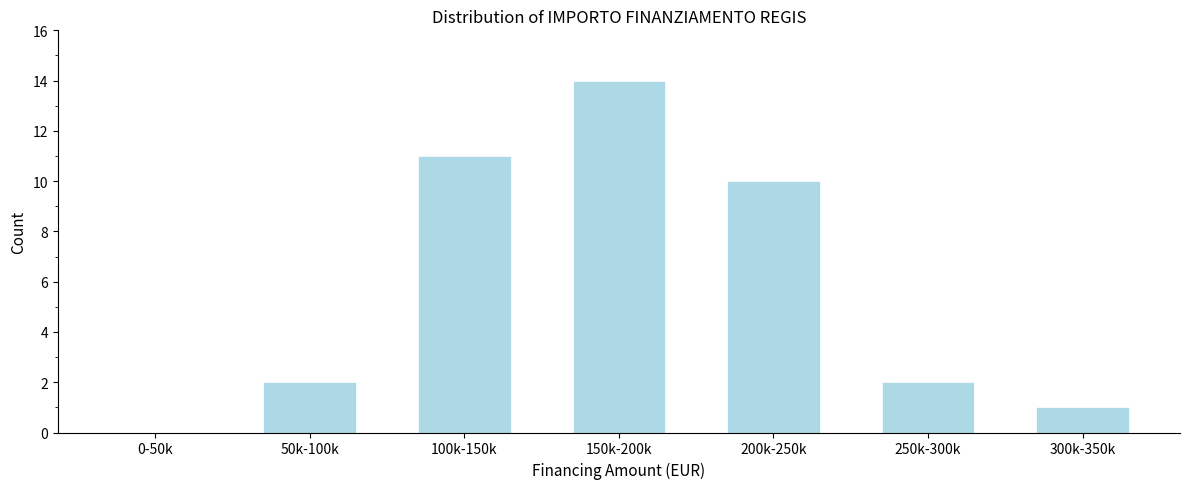

Reading right to left, extract all data points from this chart.

300k-350k=1	250k-300k=2	200k-250k=10	150k-200k=14	100k-150k=11	50k-100k=2	0-50k=0